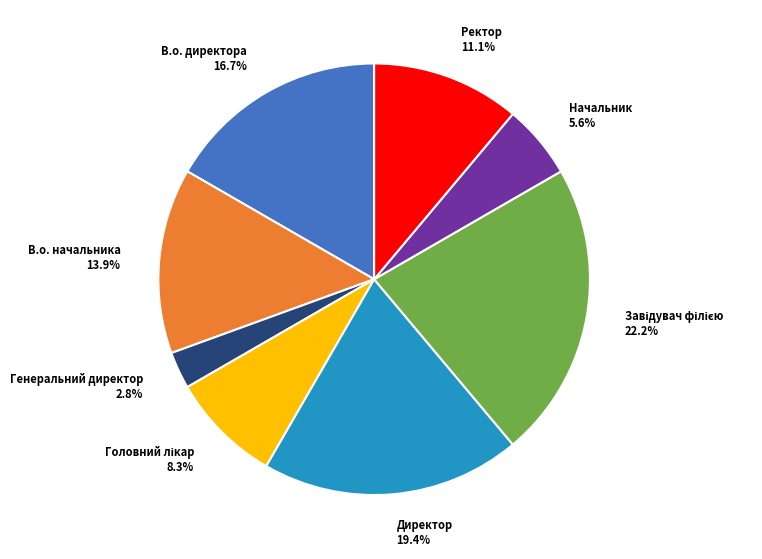

True or false: Генеральний директор accounts for 11% of the total.

False